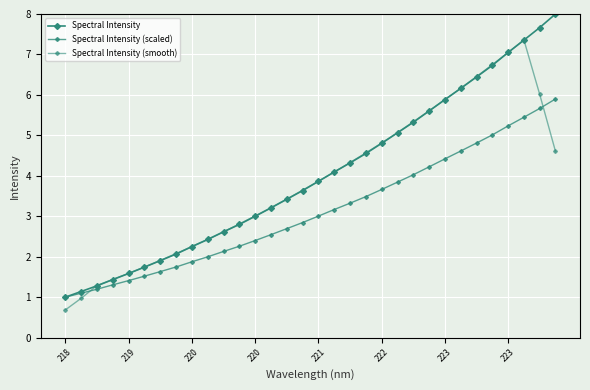

How many data points does each series have?

32